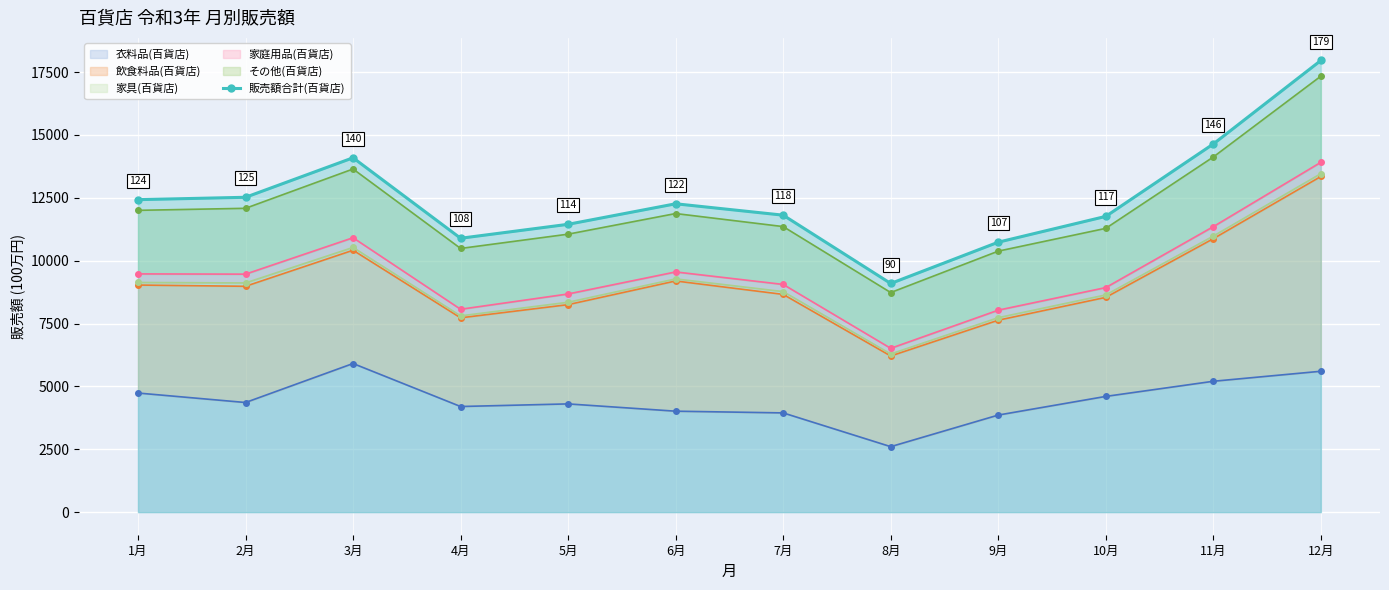

What is the change in value from 5月 to 7月?

+363